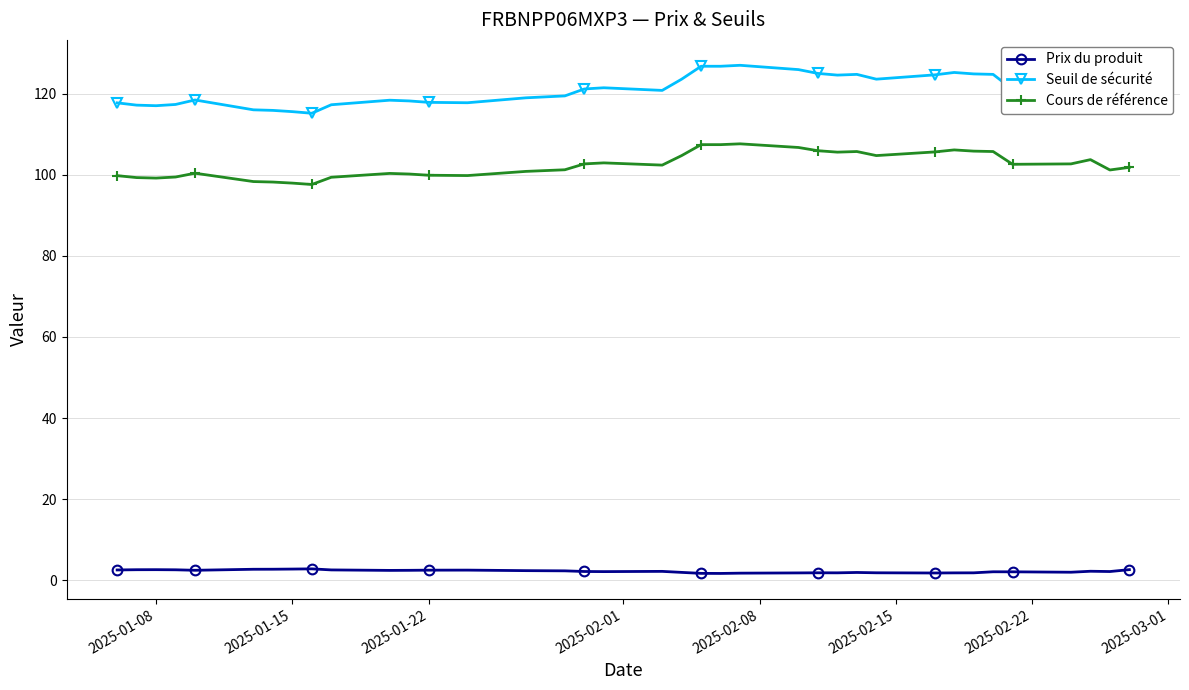

Count the number of categories in the chart.

37